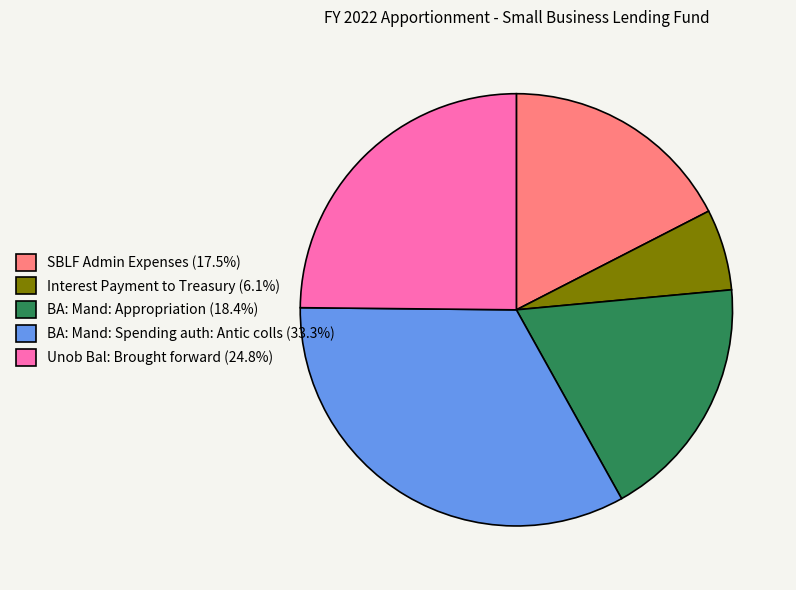

Does Interest Payment to Treasury (6.1%) represent more than half of the total?

No